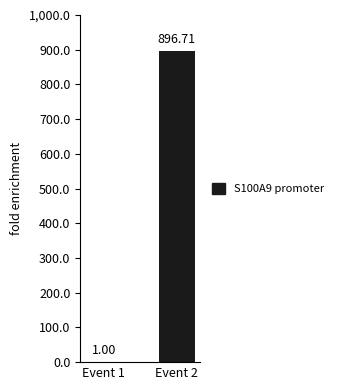

What is the sum of all values?

897.7